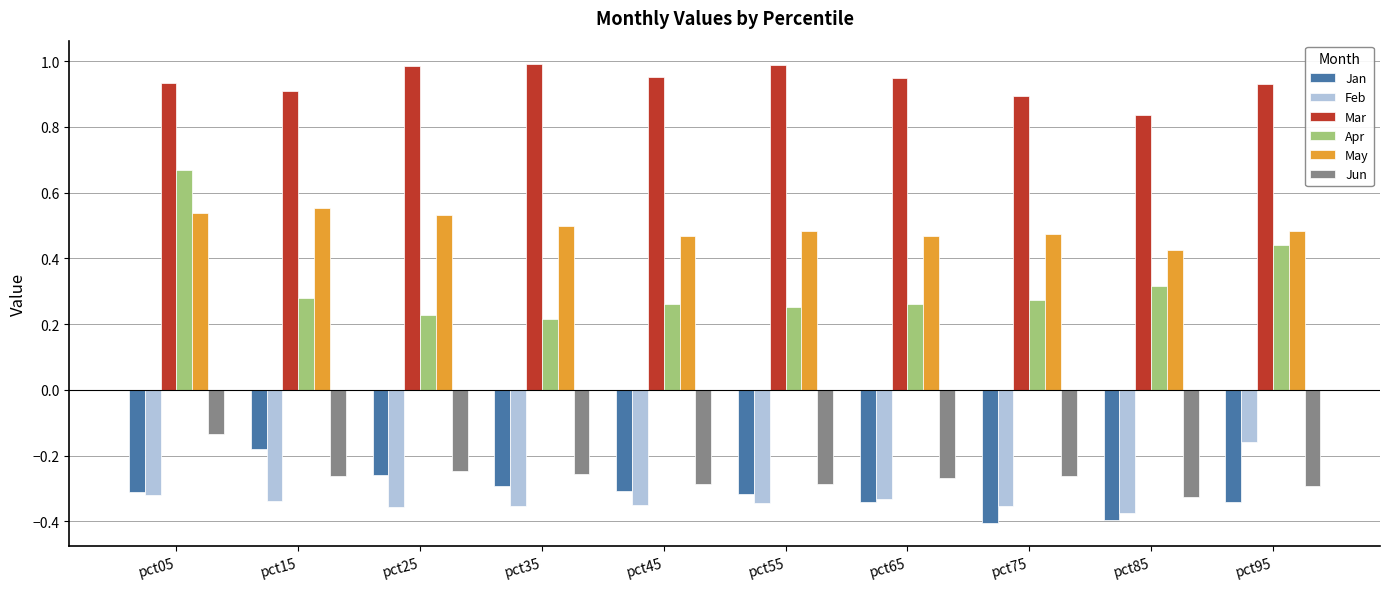

At pct75, list the series in order from smallest to largest.

Jan, Feb, Jun, Apr, May, Mar